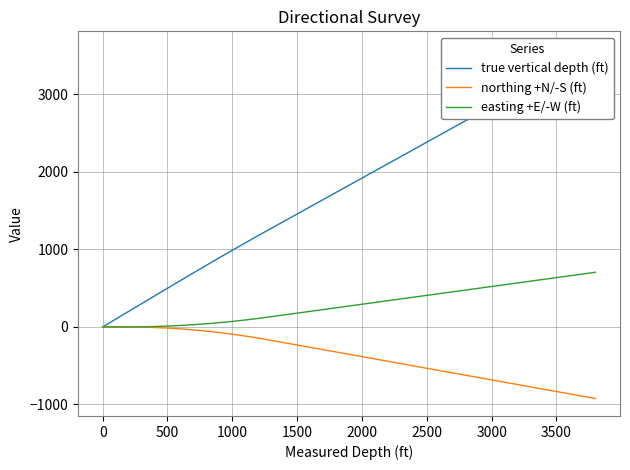

The value of northing +N/-S (ft) at 3500 is -832.6. True or false?

True